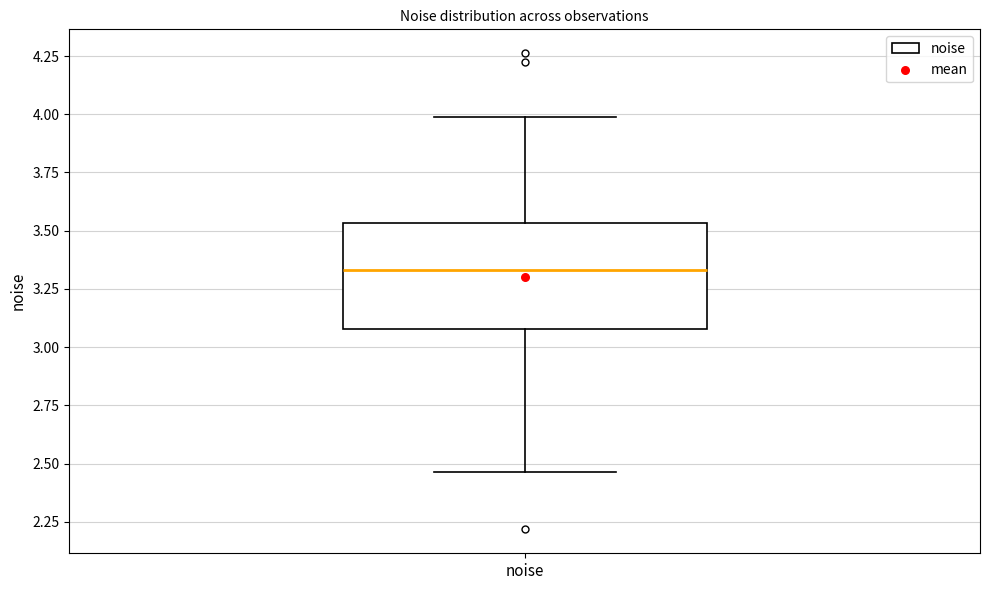

Read this box plot against the y-axis: the position of the median line, the range covered by the box, and the ends of both whiskers. The values are not printed on the chart, so give them approximately, as read against the axis.

median 3.35, box 3.10 to 3.55, whiskers 2.45 to 4.00